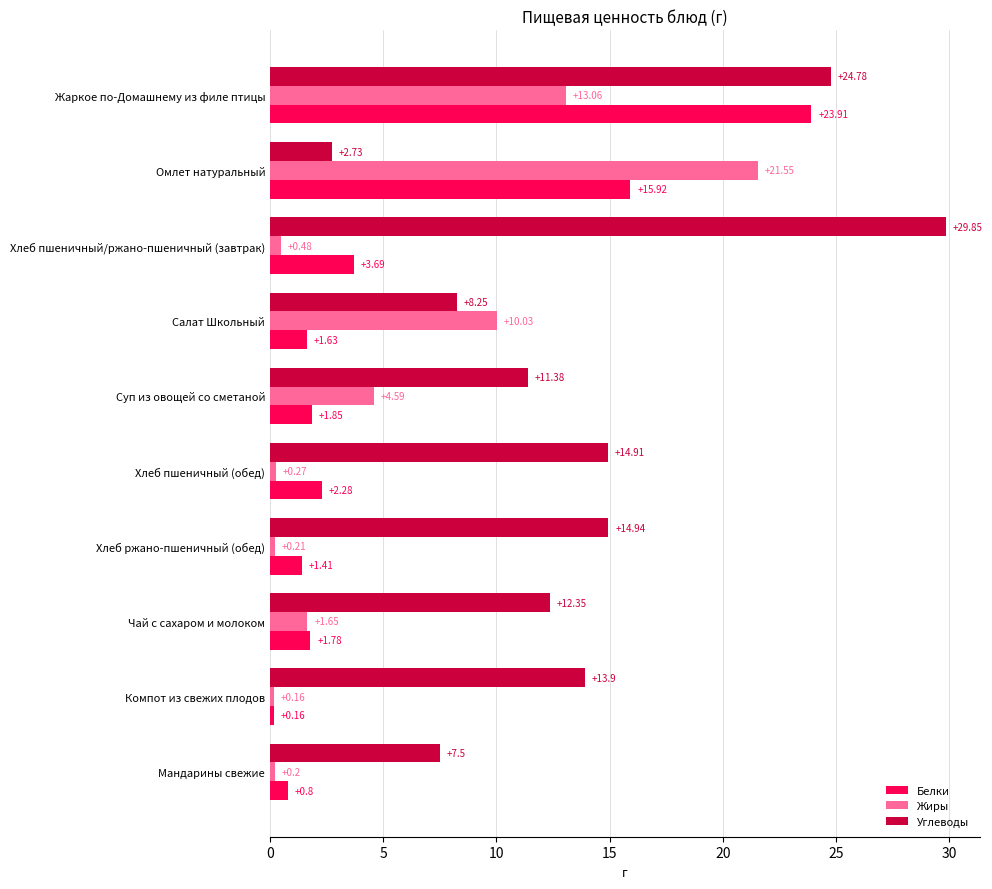

What is the sum of the Жиры values at Мандарины свежие and Хлеб ржано-пшеничный (обед)?

0.4